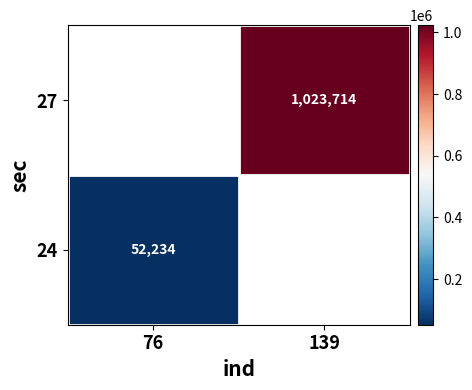

The 24 series shows 52234 at 76. True or false?

True